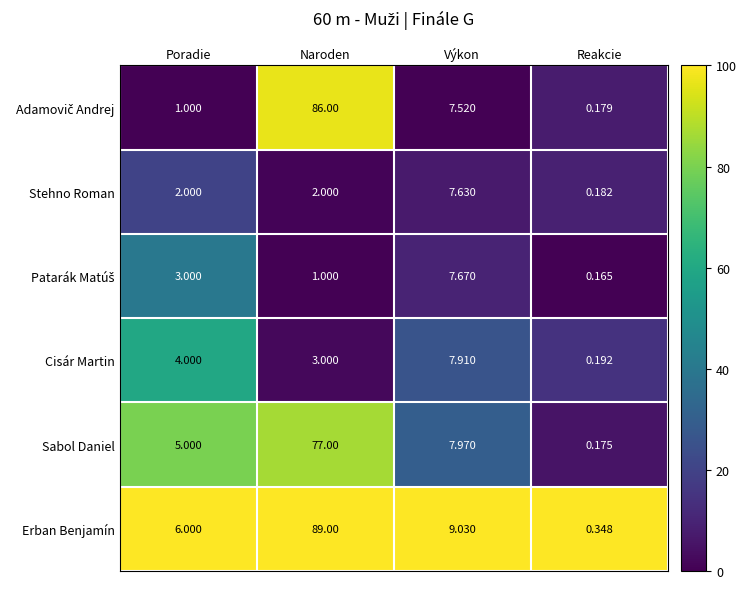

At which category is the sum across all series the highest?

Naroden